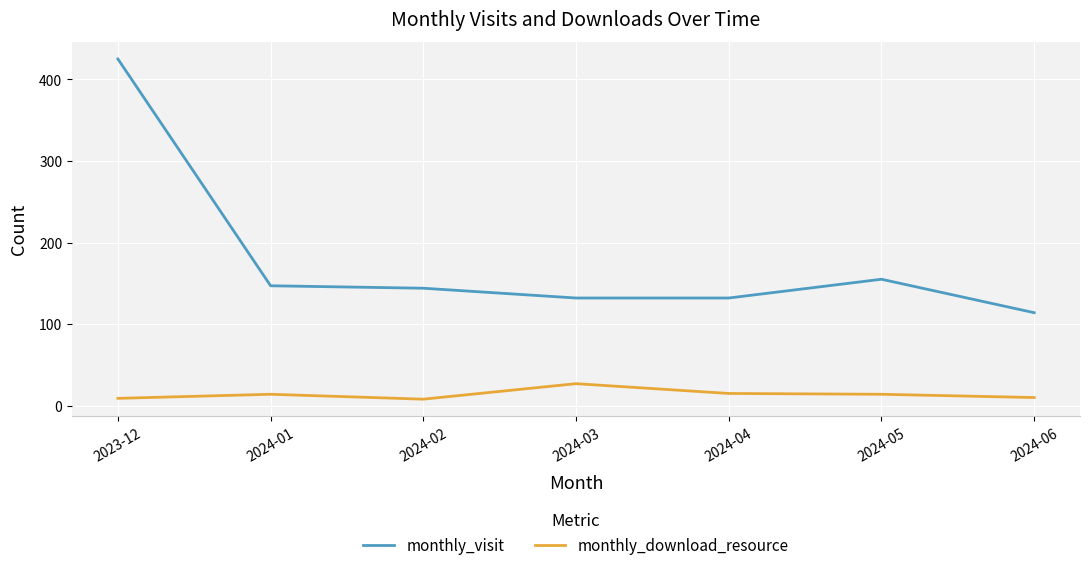

Which category has the lowest value in the monthly_visit series?

2024-06